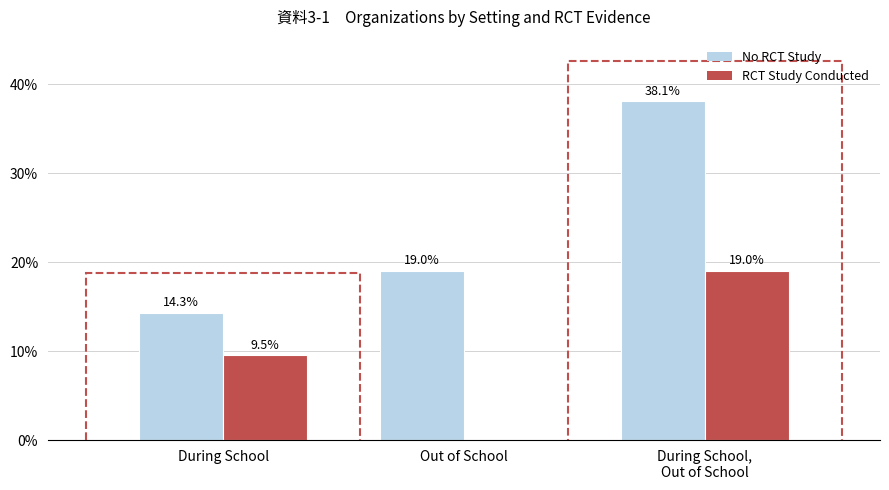

The RCT Study Conducted series shows 0.0 at Out of School. True or false?

True